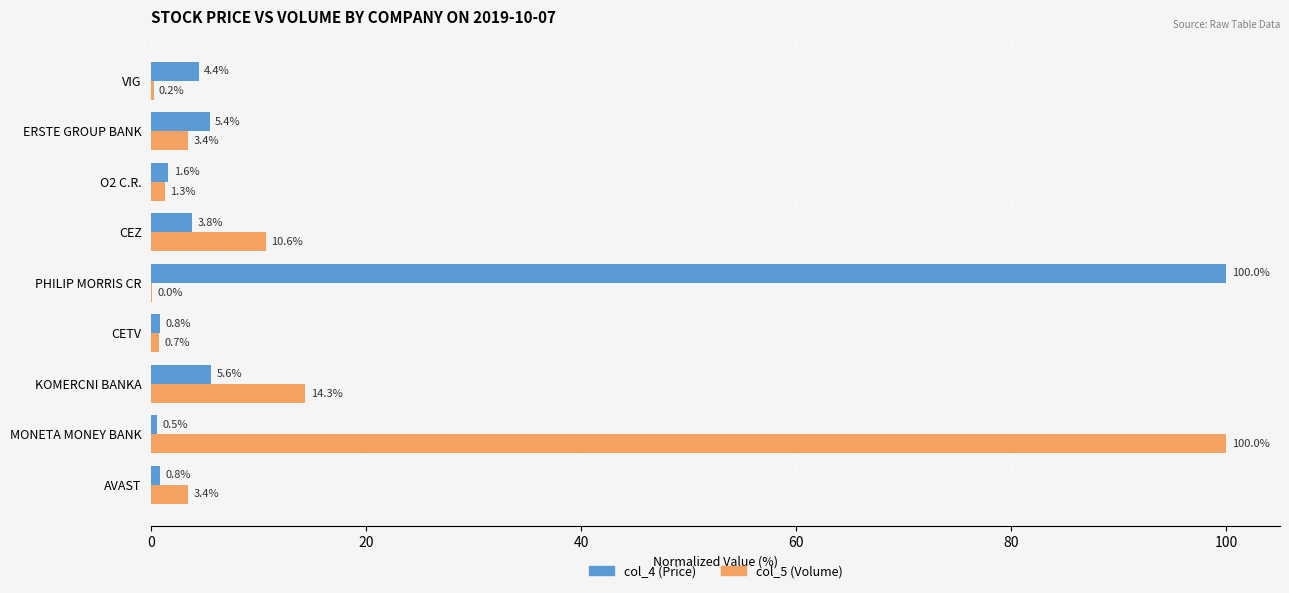

At which label does col_4 (Price) reach its peak?

PHILIP MORRIS CR